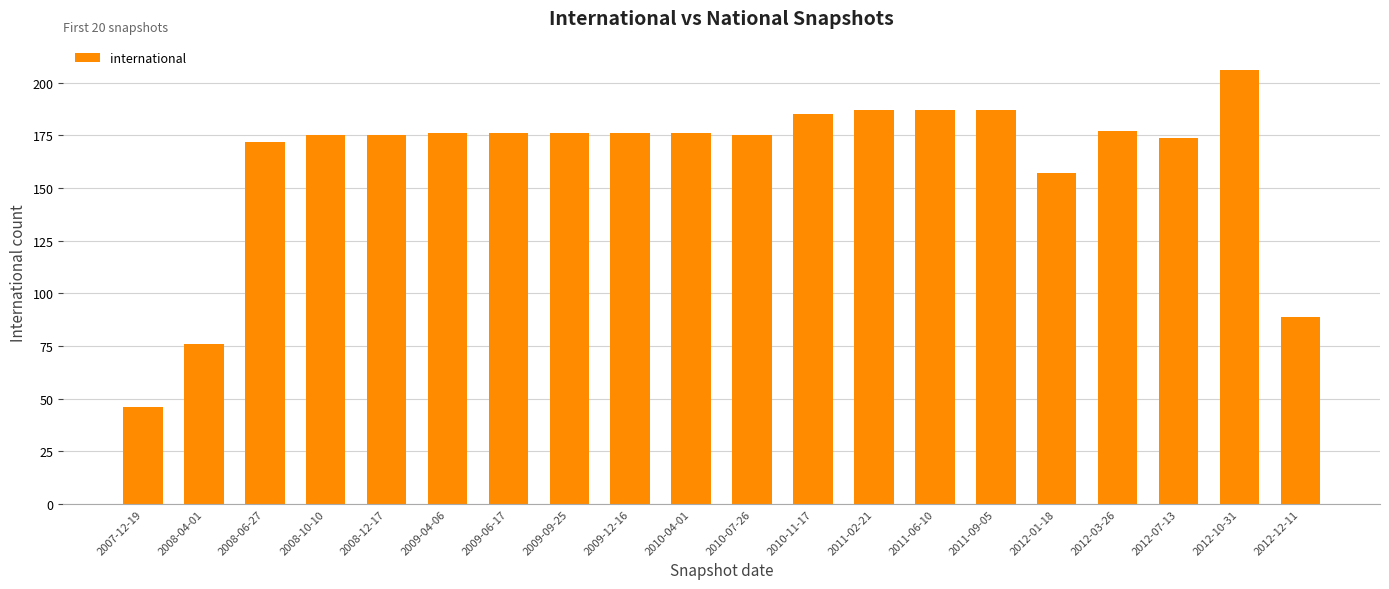

Does the chart contain any negative values?

No